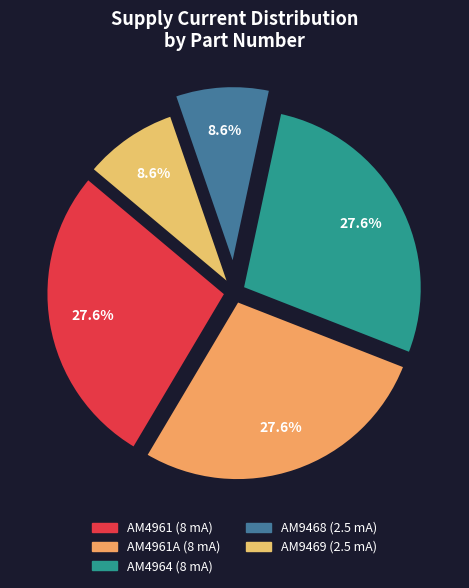

Rank the categories by value from highest to lowest.

AM4961, AM4961A, AM4964, AM9468, AM9469